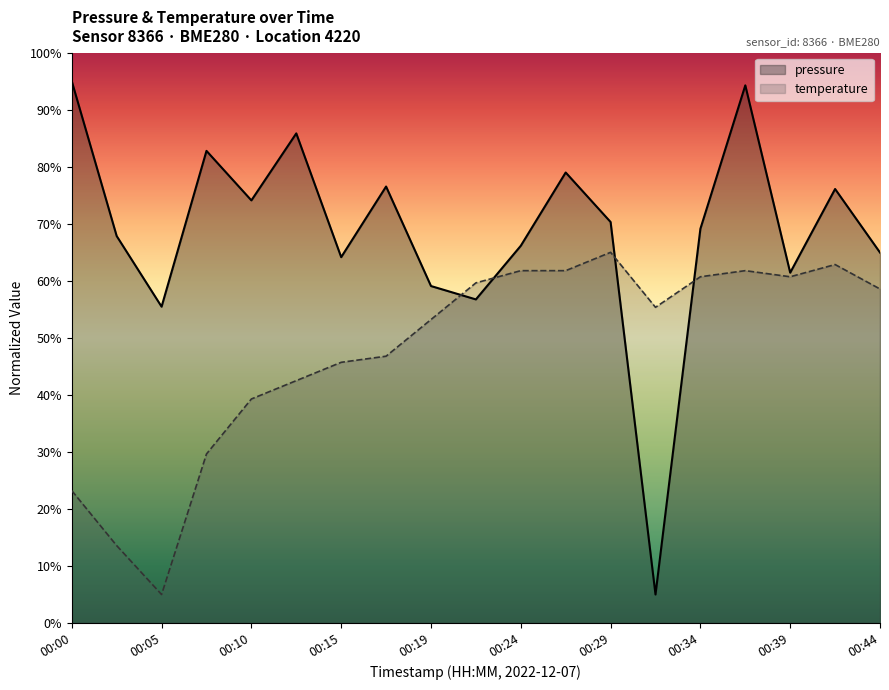

How many categories are shown in the chart?

19